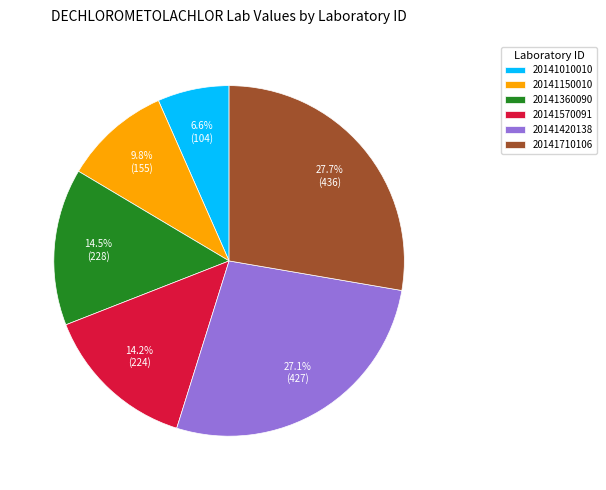

How much of the chart is everything except 20141710106?

72.3%